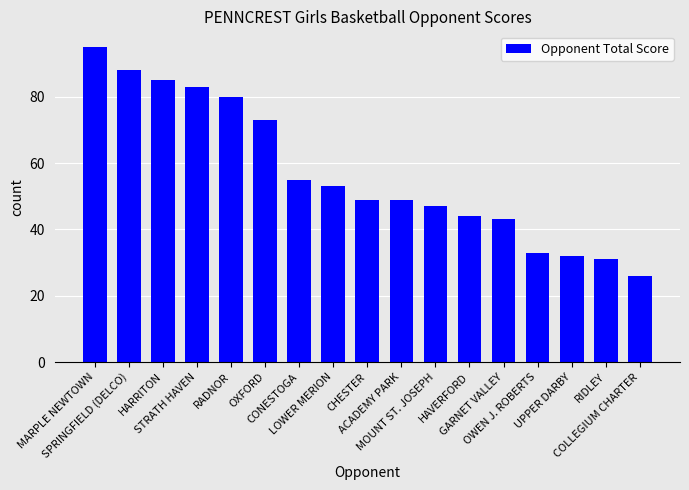

What is the difference between the maximum and minimum values?

69